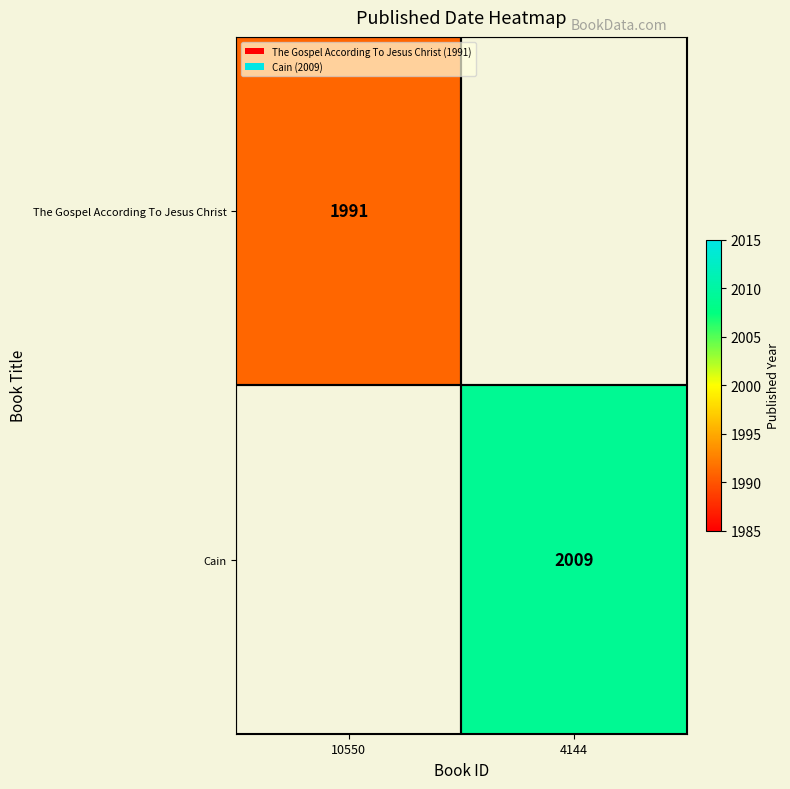

At which category does the chart reach its minimum across all series?

10550